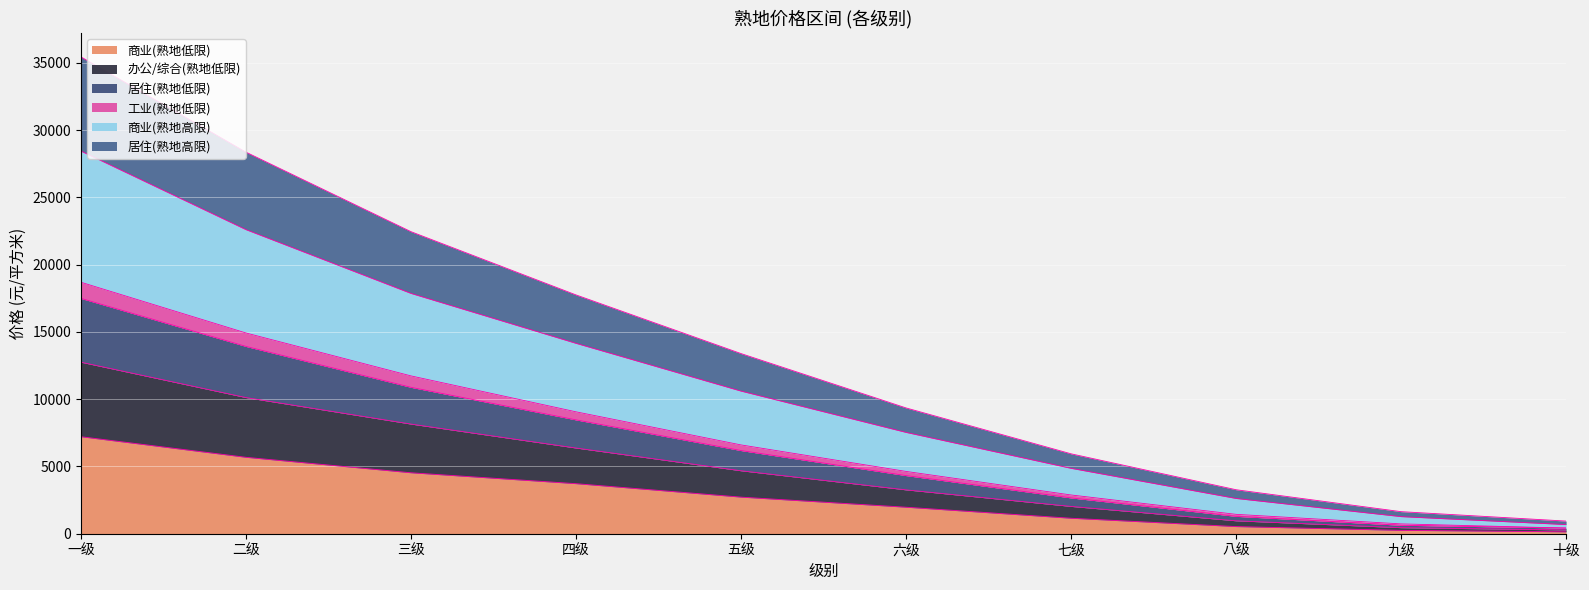

The value of 商业(熟地低限) at 一级 is 11408. True or false?

False